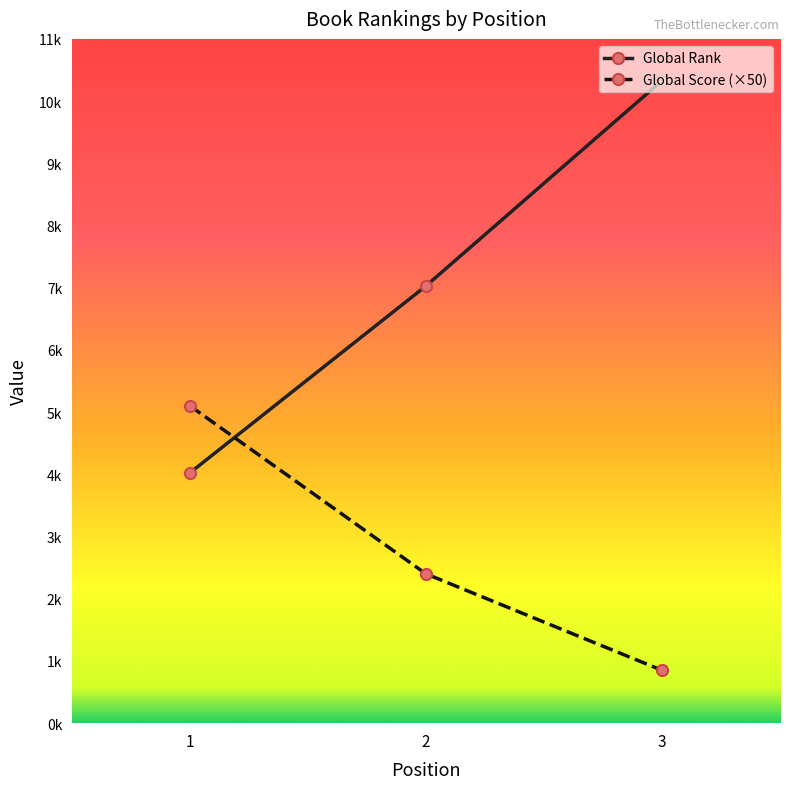

What are all the series names shown in the legend?

Global Rank, Global Score (×50)